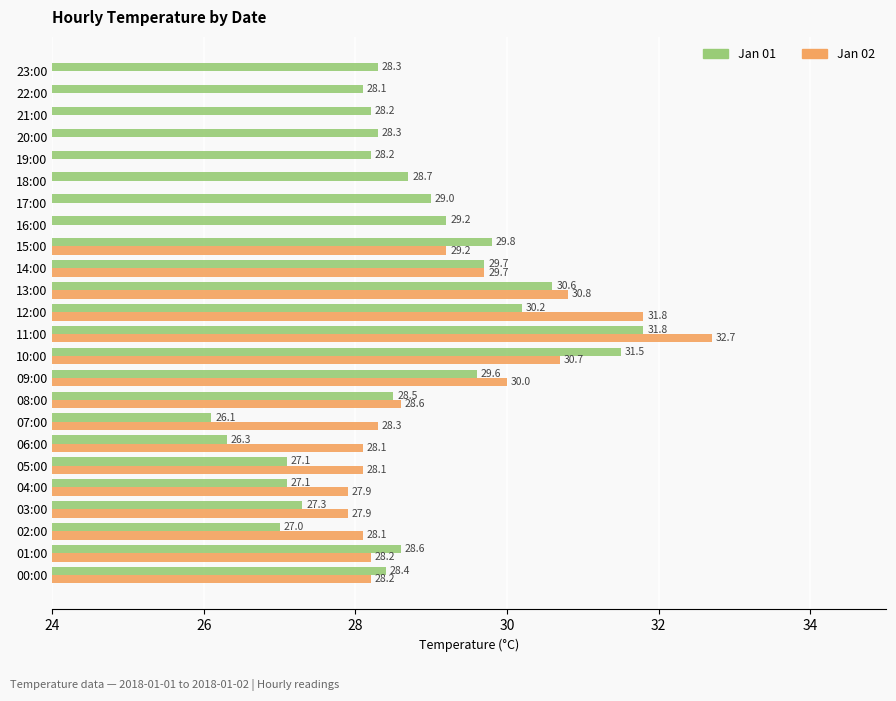

What is the value of the 24th bar from the left?

28.3